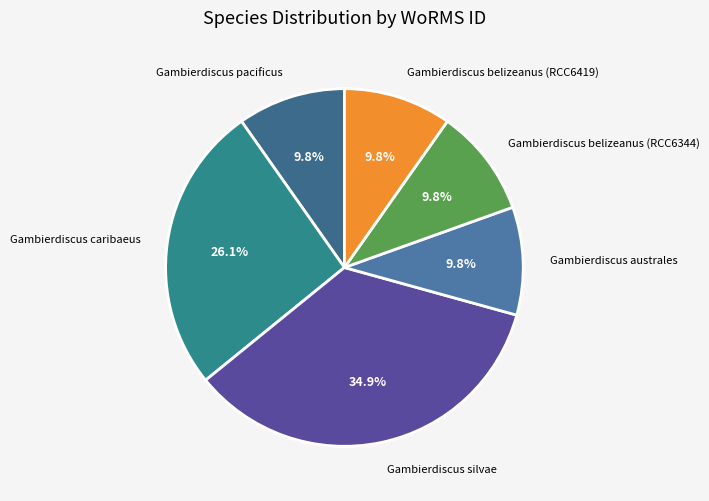

What is the ratio of the value at Gambierdiscus silvae to the value at Gambierdiscus pacificus?

3.6